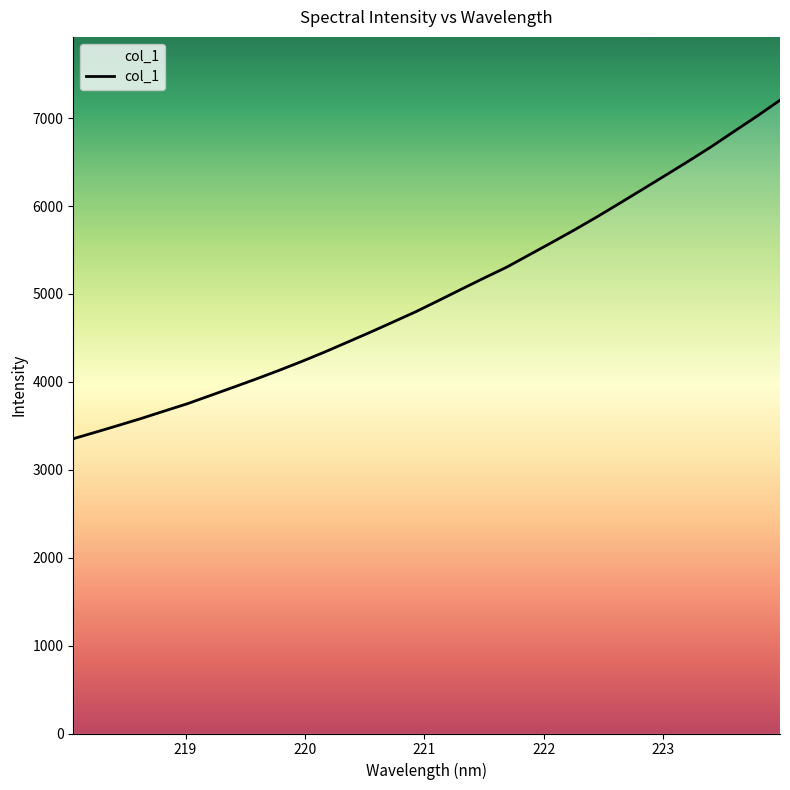

What is the maximum value shown in the chart?

7203.9